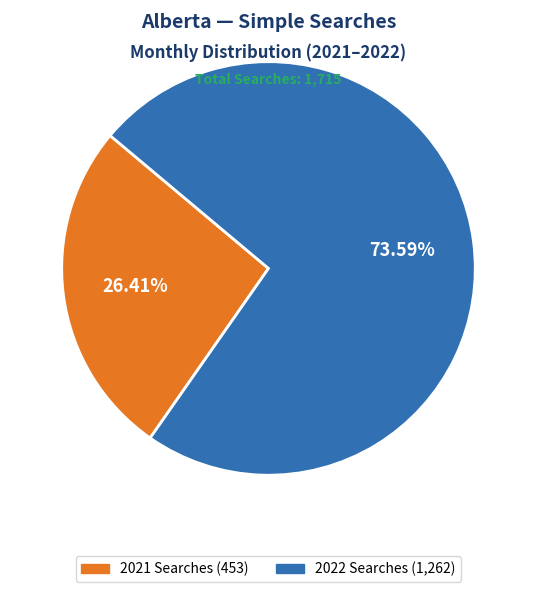

Does any single category account for the majority?

Yes